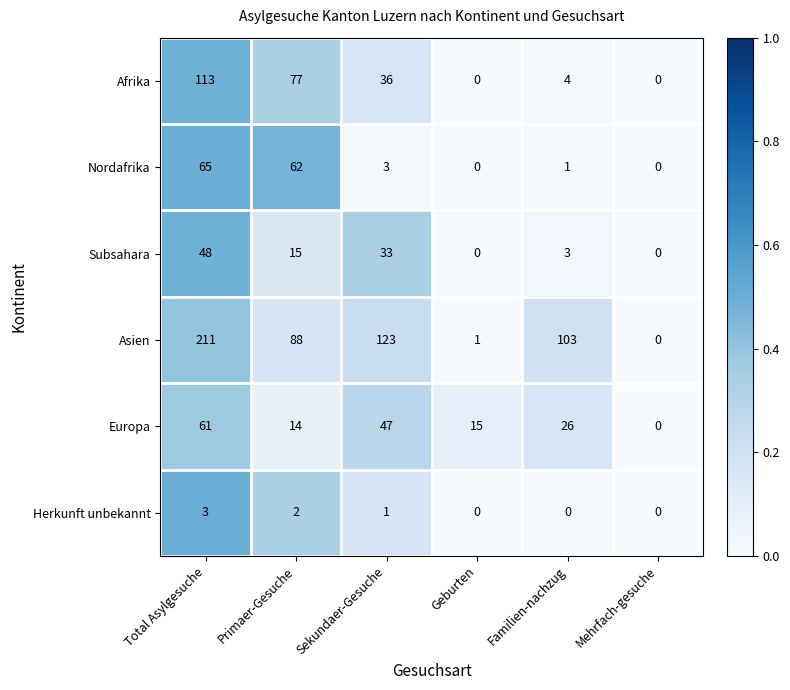

The value of Afrika at Geburten is -67. True or false?

False